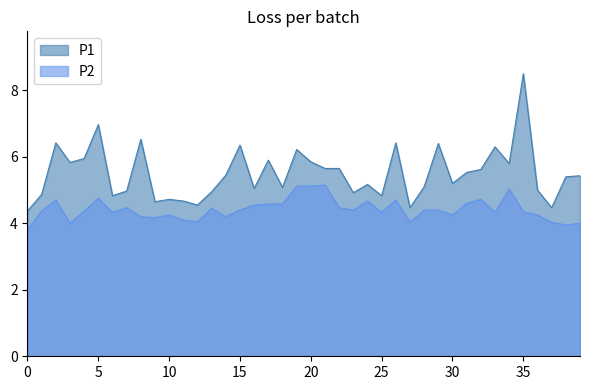

Which series has the largest total across all categories?

P1